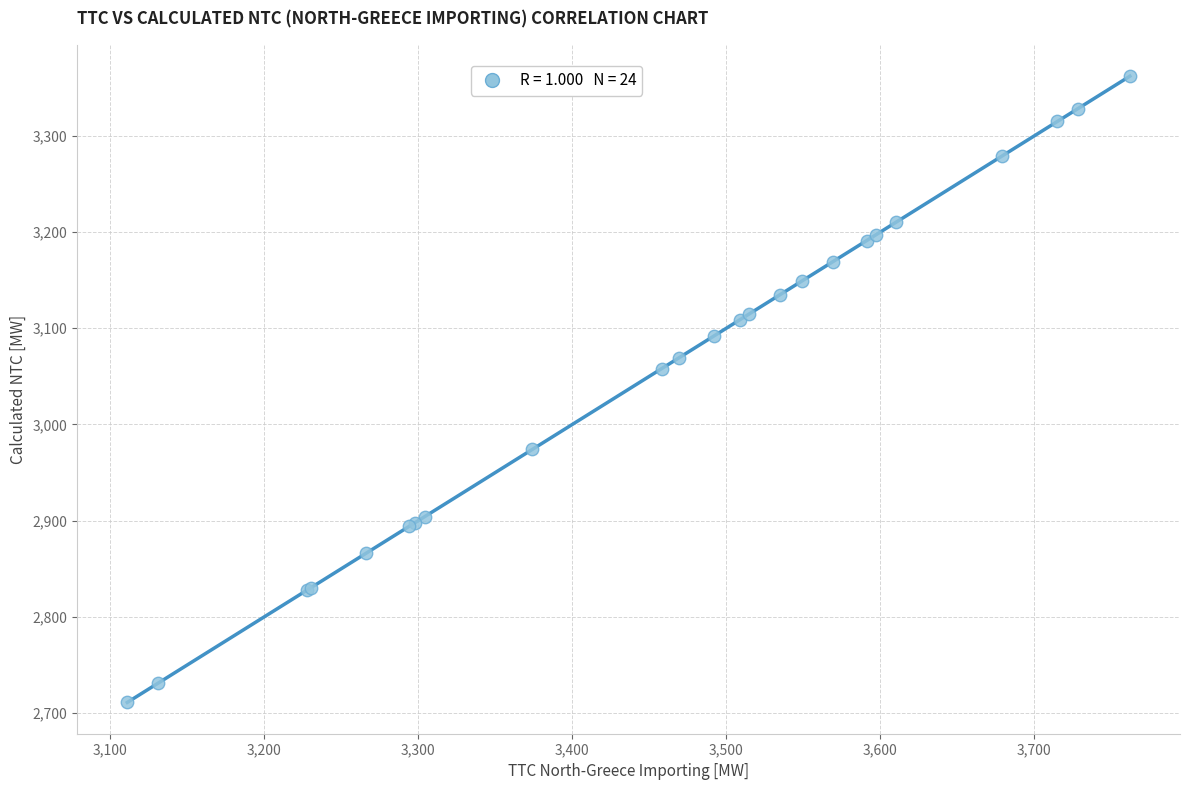

What Y value in the scatter plot is closest to 3036?

3058